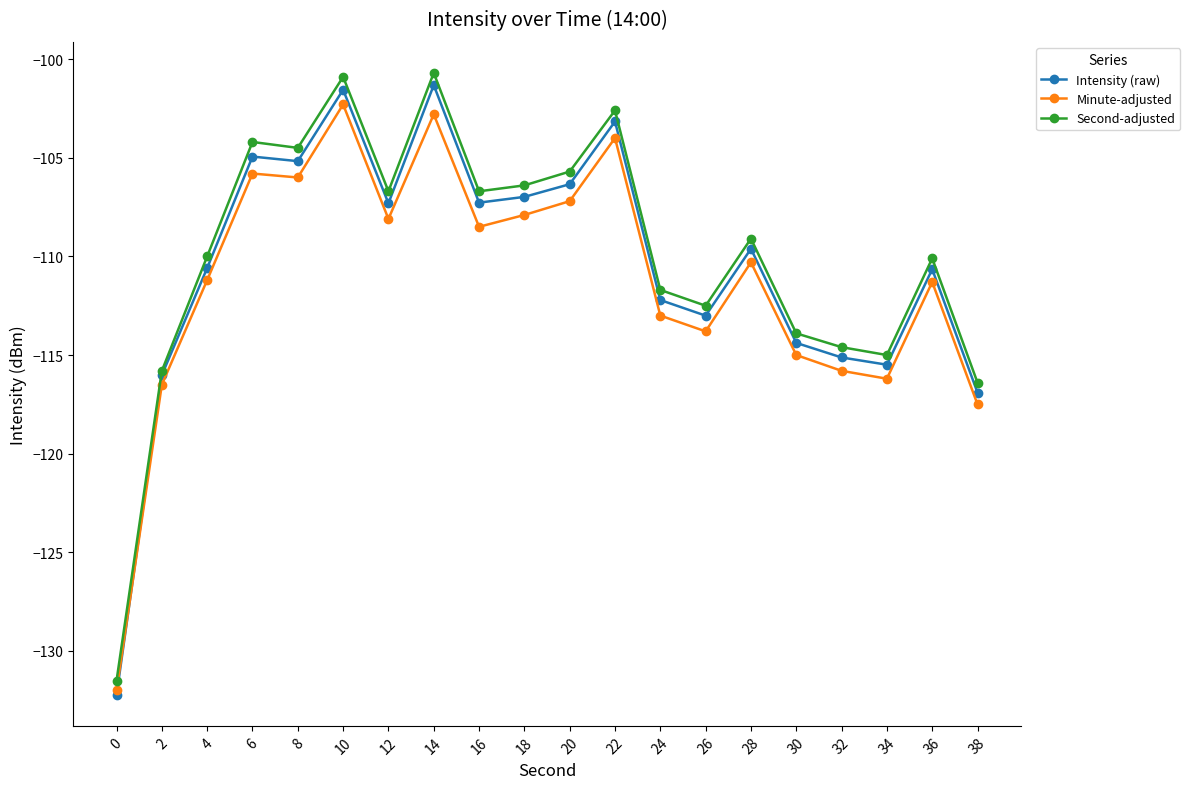

What is the minimum value shown in the chart?

-132.2